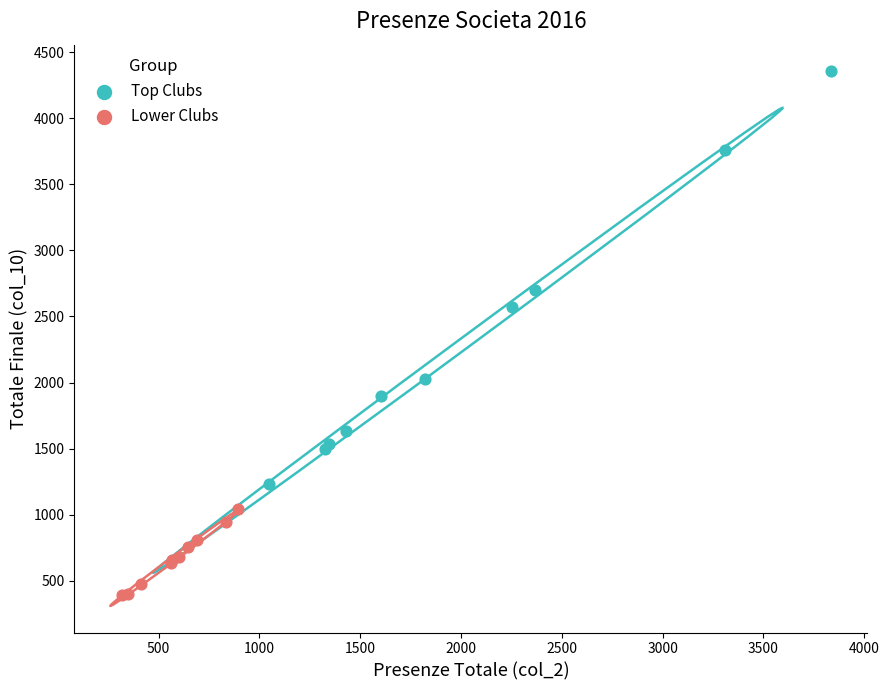

Which series has the largest Y range (max minus min)?

Top Clubs